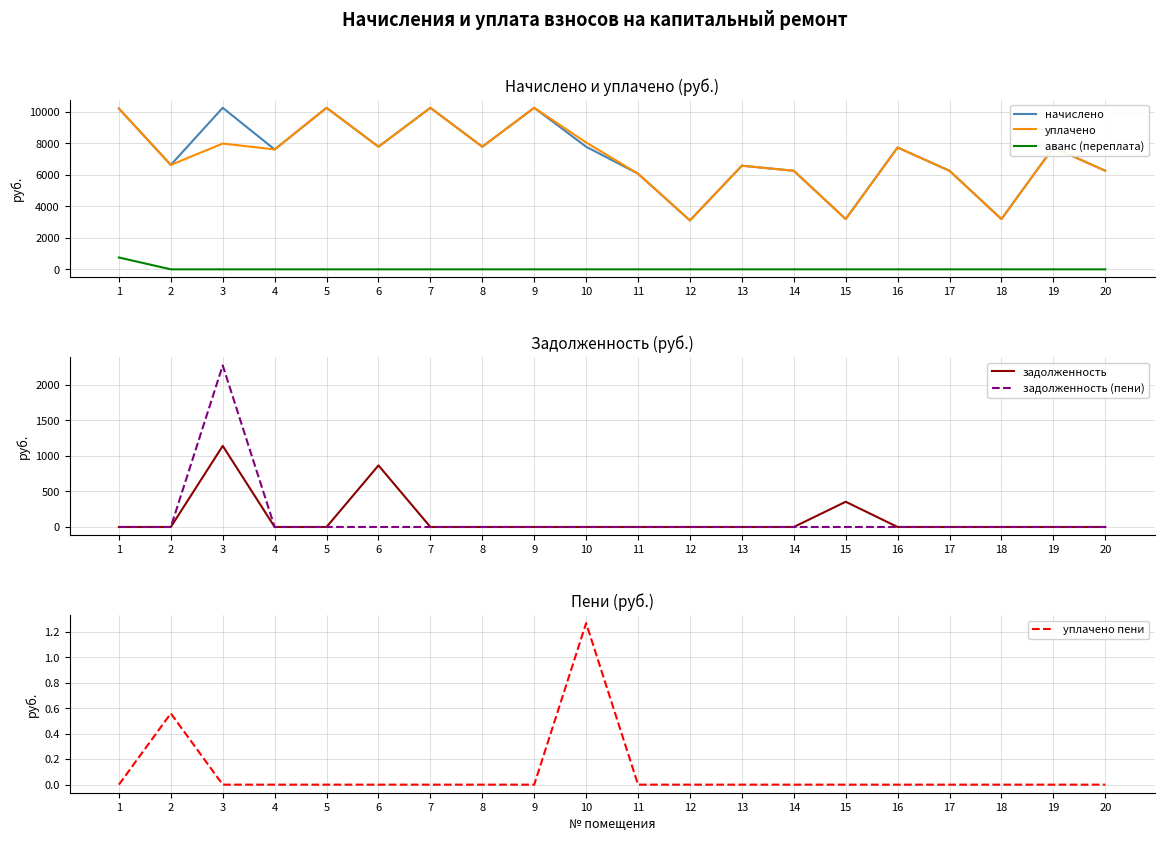

At which category is the sum across all series the highest?

3